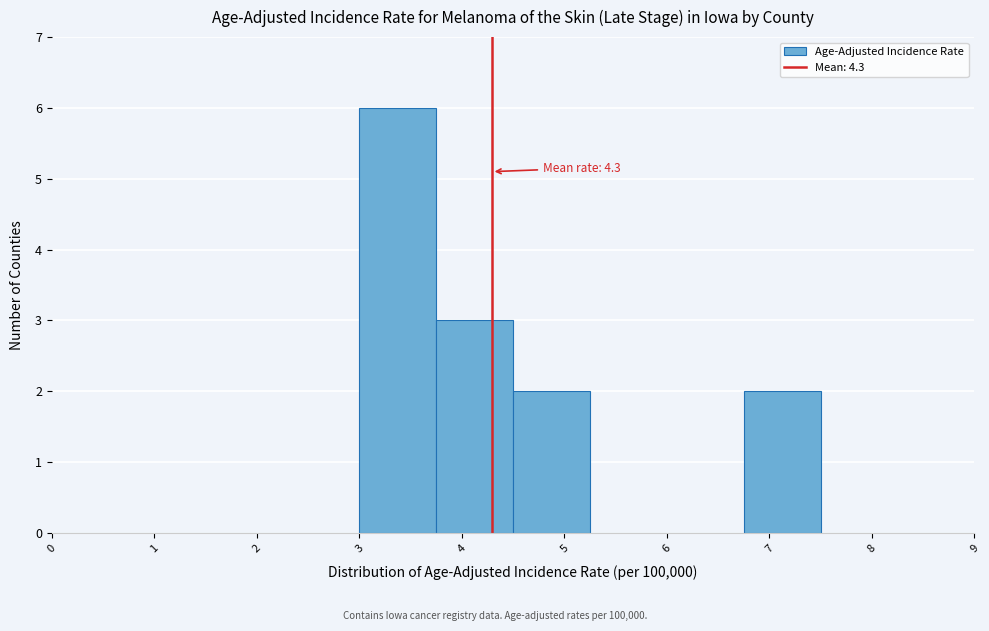

Which range on the x-axis has the tallest bar?

3.00 to 3.75